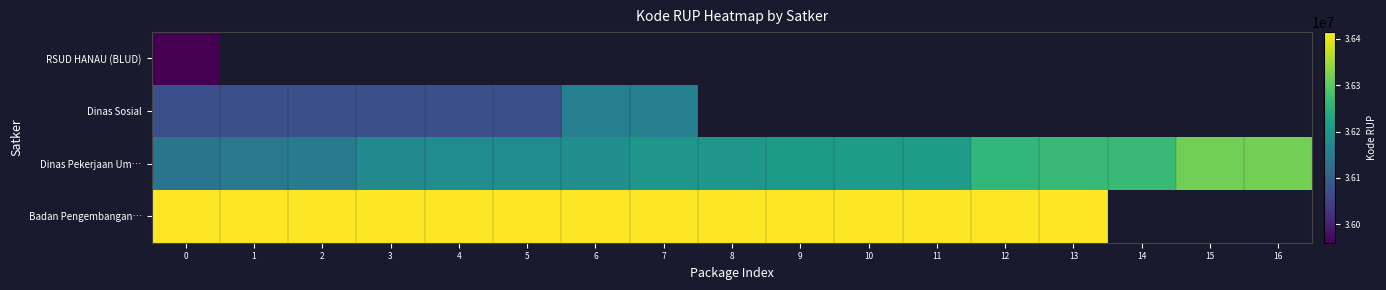

Count the number of categories in the chart.

17